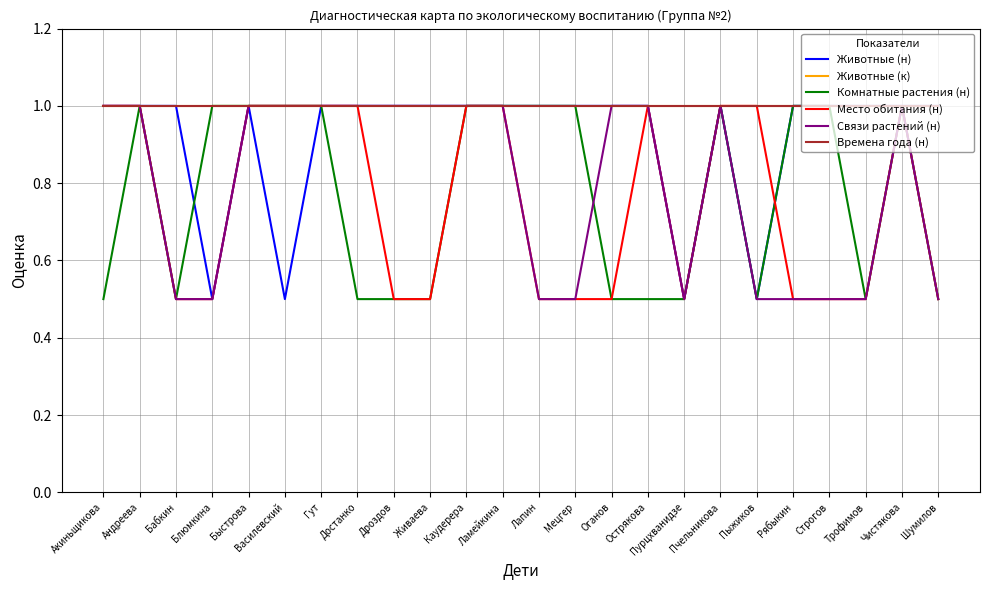

Reading right to left, extract all data points from this chart.

Животные (н): Шумилов=1.0	Чистякова=1.0	Трофимов=1.0	Строгов=1.0	Рябыкин=1.0	Пыжиков=0.5	Пчельникова=1.0	Пурцхванидзе=0.5	Острякова=1.0	Оганов=1.0	Мецгер=1.0	Лапин=1.0	Ламейкина=1.0	Каудерера=1.0	Живаева=1.0	Дроздов=1.0	Достанко=1.0	Гут=1.0	Василевский=0.5	Быстрова=1.0	Блюмкина=0.5	Бабкин=1.0	Андреева=1.0	Акиньщикова=1.0
Животные (к): Шумилов=1.0	Чистякова=1.0	Трофимов=1.0	Строгов=1.0	Рябыкин=1.0	Пыжиков=1.0	Пчельникова=1.0	Пурцхванидзе=1.0	Острякова=1.0	Оганов=1.0	Мецгер=1.0	Лапин=1.0	Ламейкина=1.0	Каудерера=1.0	Живаева=1.0	Дроздов=1.0	Достанко=1.0	Гут=1.0	Василевский=1.0	Быстрова=1.0	Блюмкина=1.0	Бабкин=1.0	Андреева=1.0	Акиньщикова=1.0
Комнатные растения (н): Шумилов=0.5	Чистякова=1.0	Трофимов=0.5	Строгов=1.0	Рябыкин=1.0	Пыжиков=0.5	Пчельникова=1.0	Пурцхванидзе=0.5	Острякова=0.5	Оганов=0.5	Мецгер=1.0	Лапин=1.0	Ламейкина=1.0	Каудерера=1.0	Живаева=0.5	Дроздов=0.5	Достанко=0.5	Гут=1.0	Василевский=1.0	Быстрова=1.0	Блюмкина=1.0	Бабкин=0.5	Андреева=1.0	Акиньщикова=0.5
Место обитания (н): Шумилов=0.5	Чистякова=1.0	Трофимов=0.5	Строгов=0.5	Рябыкин=0.5	Пыжиков=1.0	Пчельникова=1.0	Пурцхванидзе=0.5	Острякова=1.0	Оганов=0.5	Мецгер=0.5	Лапин=0.5	Ламейкина=1.0	Каудерера=1.0	Живаева=0.5	Дроздов=0.5	Достанко=1.0	Гут=1.0	Василевский=1.0	Быстрова=1.0	Блюмкина=0.5	Бабкин=0.5	Андреева=1.0	Акиньщикова=1.0
Связи растений (н): Шумилов=0.5	Чистякова=1.0	Трофимов=0.5	Строгов=0.5	Рябыкин=0.5	Пыжиков=0.5	Пчельникова=1.0	Пурцхванидзе=0.5	Острякова=1.0	Оганов=1.0	Мецгер=0.5	Лапин=0.5	Ламейкина=1.0	Каудерера=1.0	Живаева=1.0	Дроздов=1.0	Достанко=1.0	Гут=1.0	Василевский=1.0	Быстрова=1.0	Блюмкина=0.5	Бабкин=0.5	Андреева=1.0	Акиньщикова=1.0
Времена года (н): Шумилов=1.0	Чистякова=1.0	Трофимов=1.0	Строгов=1.0	Рябыкин=1.0	Пыжиков=1.0	Пчельникова=1.0	Пурцхванидзе=1.0	Острякова=1.0	Оганов=1.0	Мецгер=1.0	Лапин=1.0	Ламейкина=1.0	Каудерера=1.0	Живаева=1.0	Дроздов=1.0	Достанко=1.0	Гут=1.0	Василевский=1.0	Быстрова=1.0	Блюмкина=1.0	Бабкин=1.0	Андреева=1.0	Акиньщикова=1.0